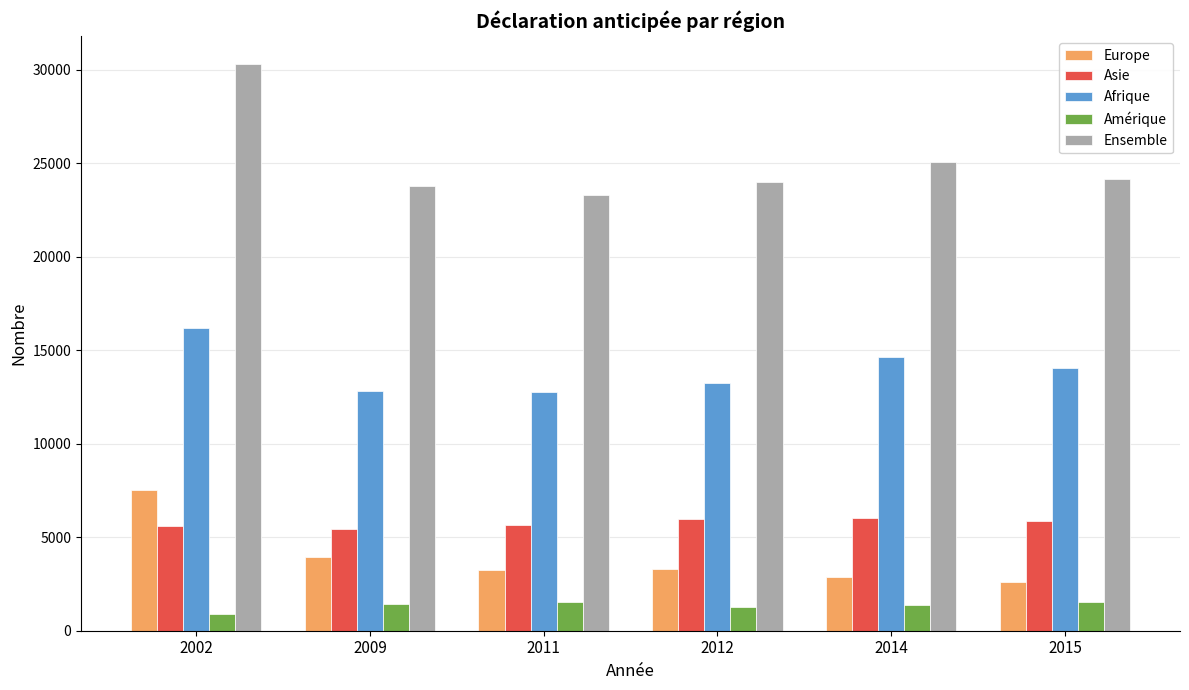

What is the value of the Europe bar at the 3rd from the left?

3258